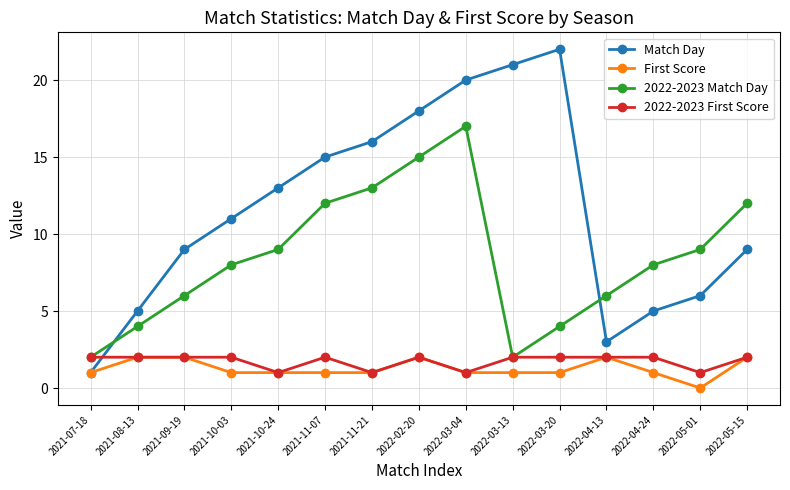

Which series changed the most between 2021-09-19 and 2022-03-13?

Match Day